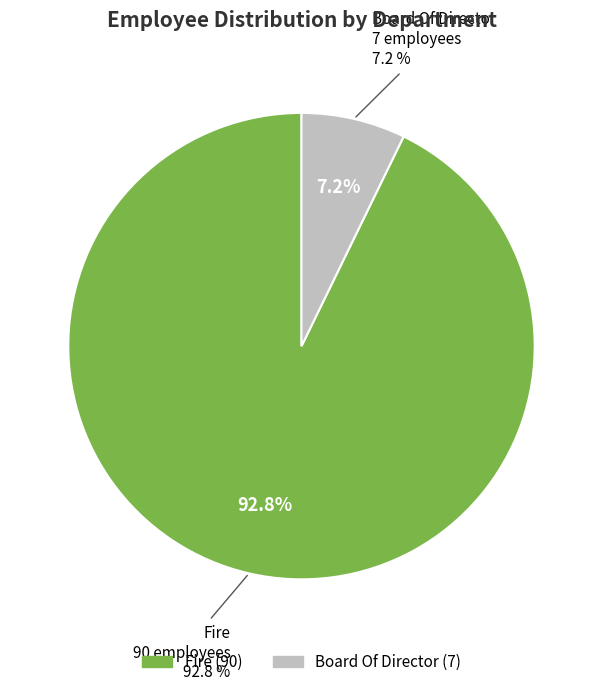

Rank the categories by value from lowest to highest.

Board Of Director, Fire